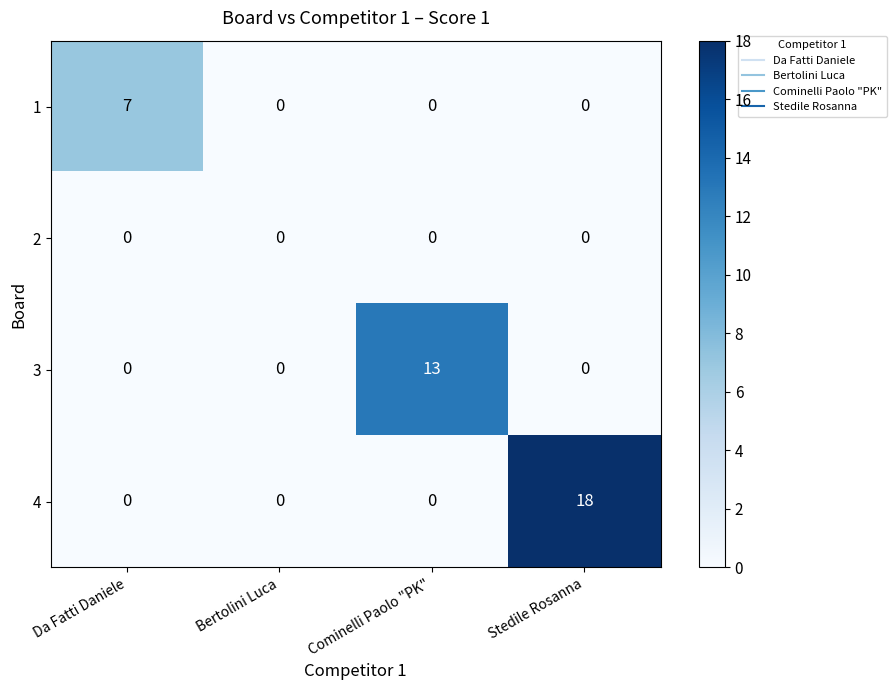

Is it true that 3 equals 6 at Stedile Rosanna?

False